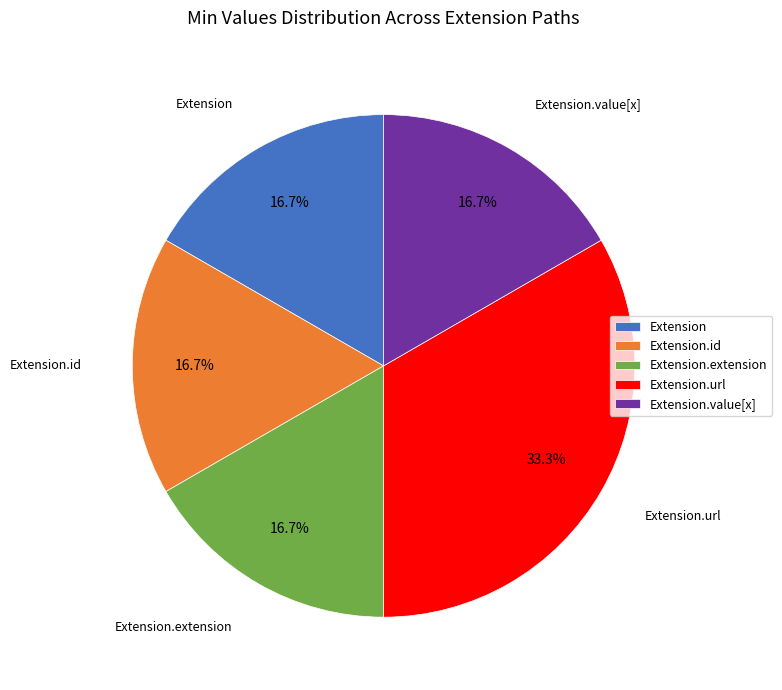

What percentage is NOT represented by Extension.id?

83.3%